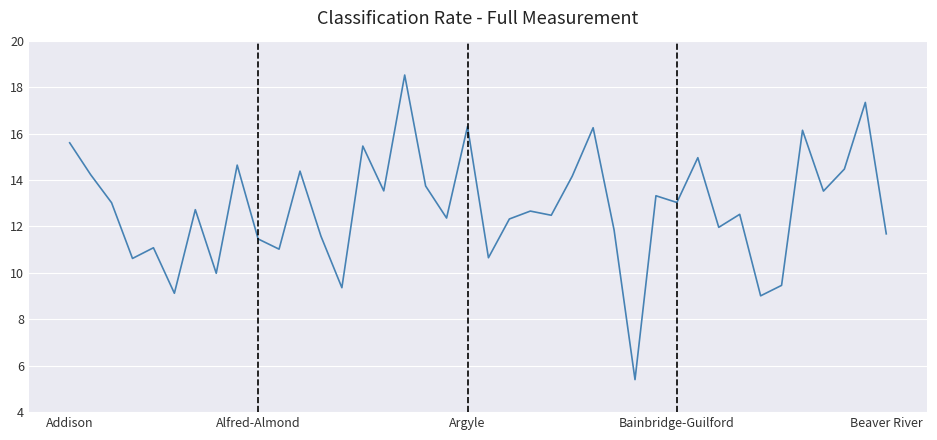

How many lines are shown in the chart?

1